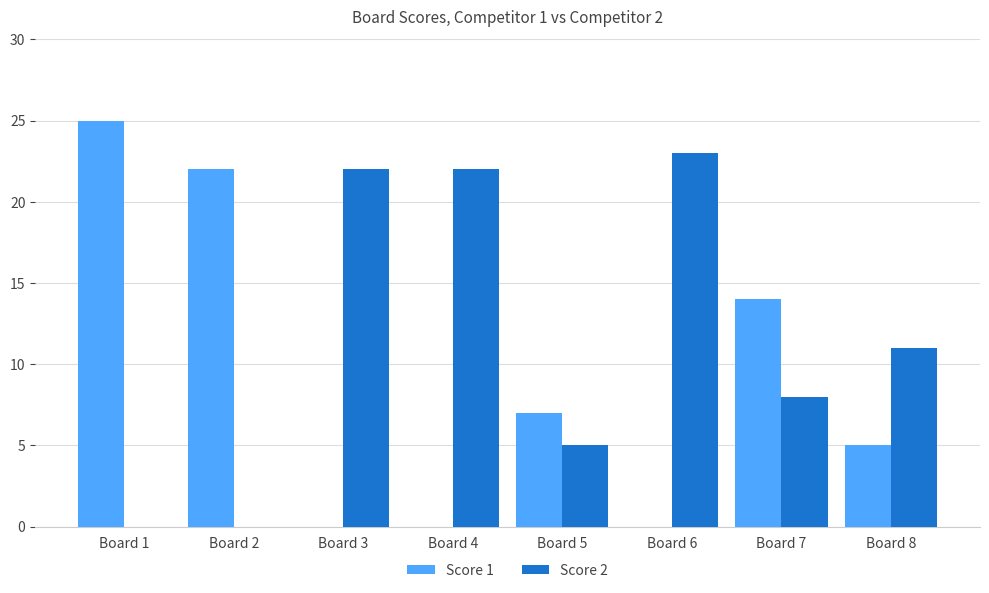

Between Board 3 and Board 8, which series saw the biggest shift?

Score 2